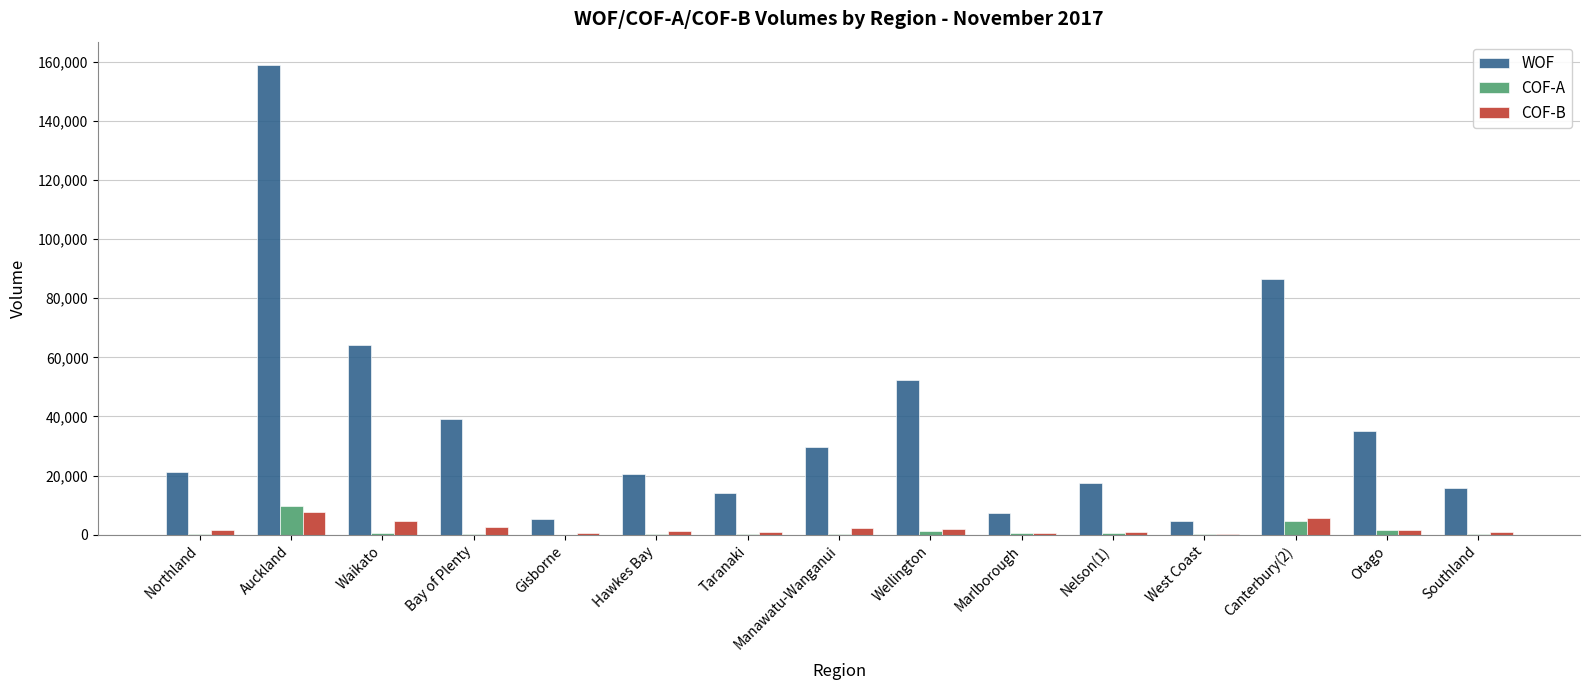

How many data points does each series have?

15